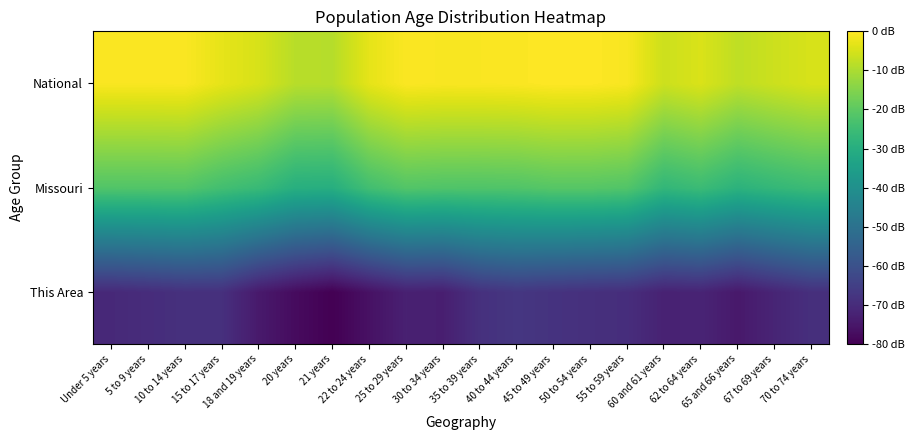

Between 40 to 44 years and 21 years, which is larger?

40 to 44 years